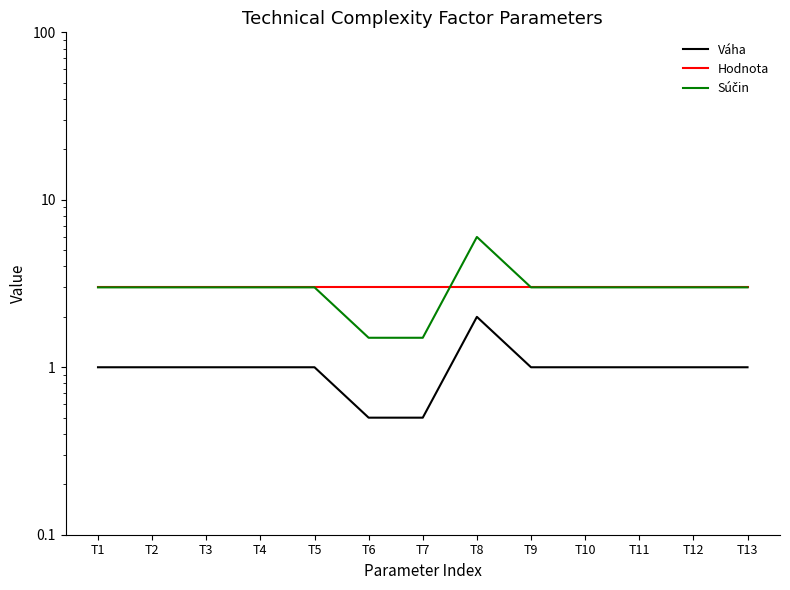

What are all the series names shown in the legend?

Váha, Hodnota, Súčin